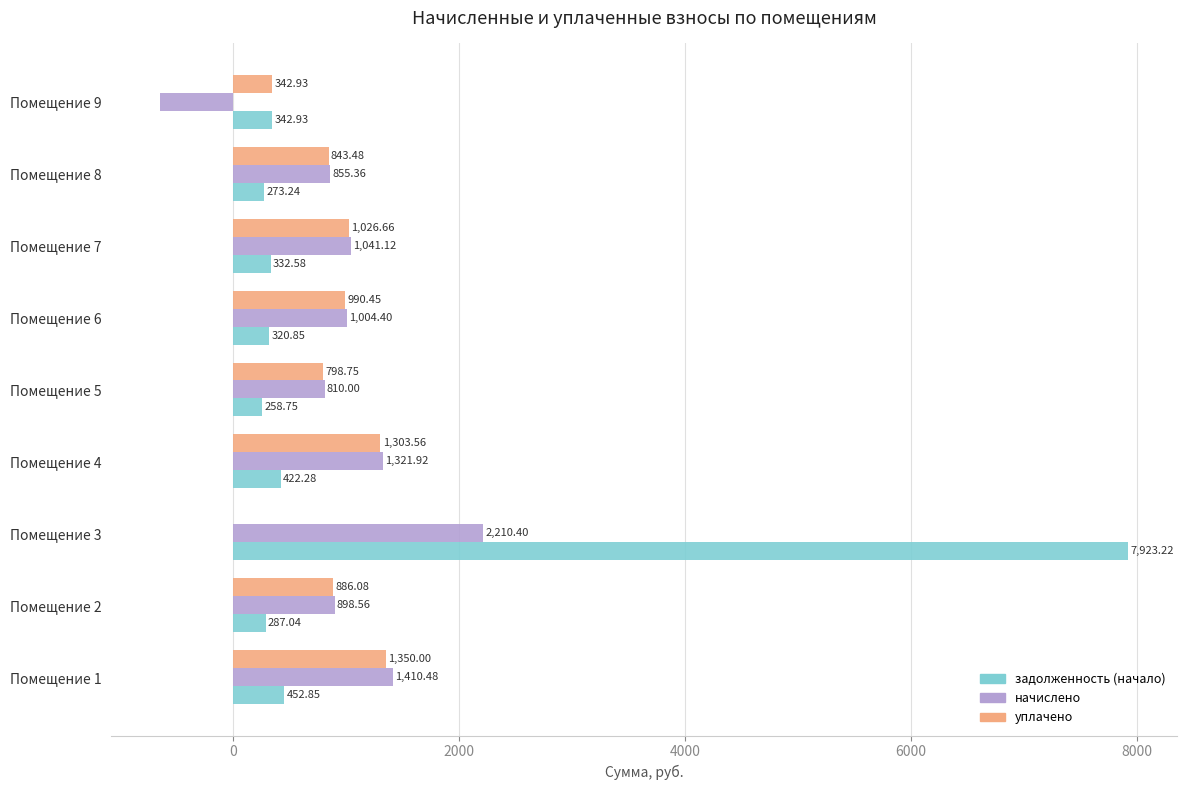

What is the sum of the уплачено values at Помещение 3 and Помещение 9?

342.9